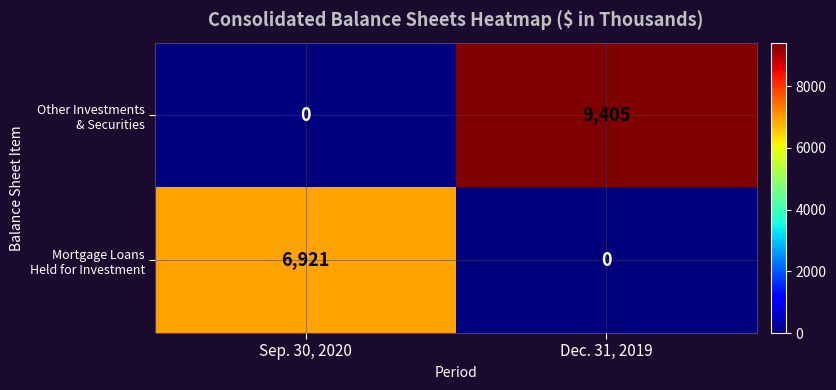

At which category is the sum across all series the highest?

Dec. 31, 2019